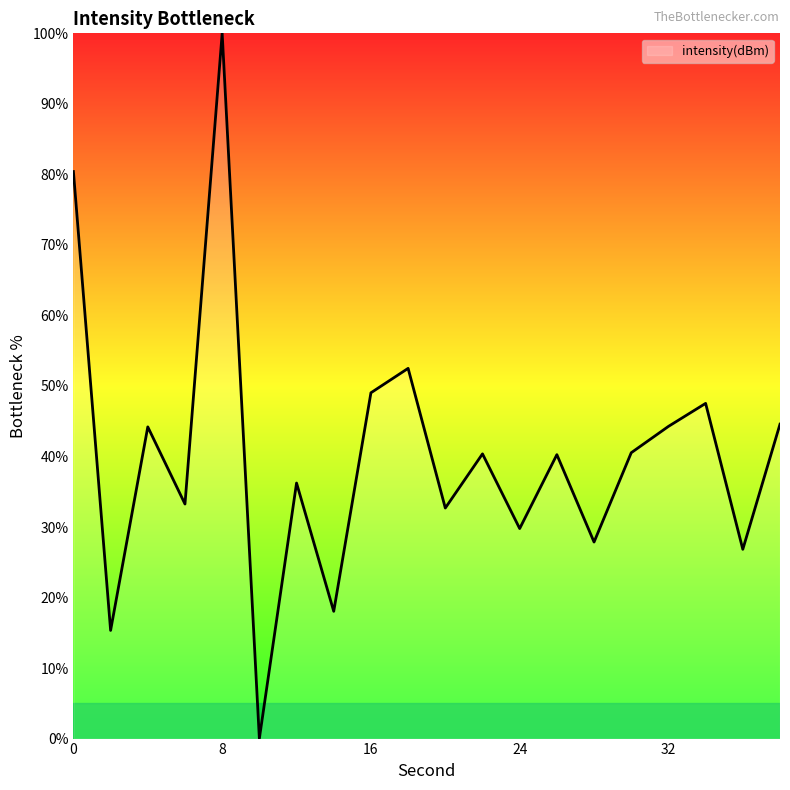

How many values are above zero?

19